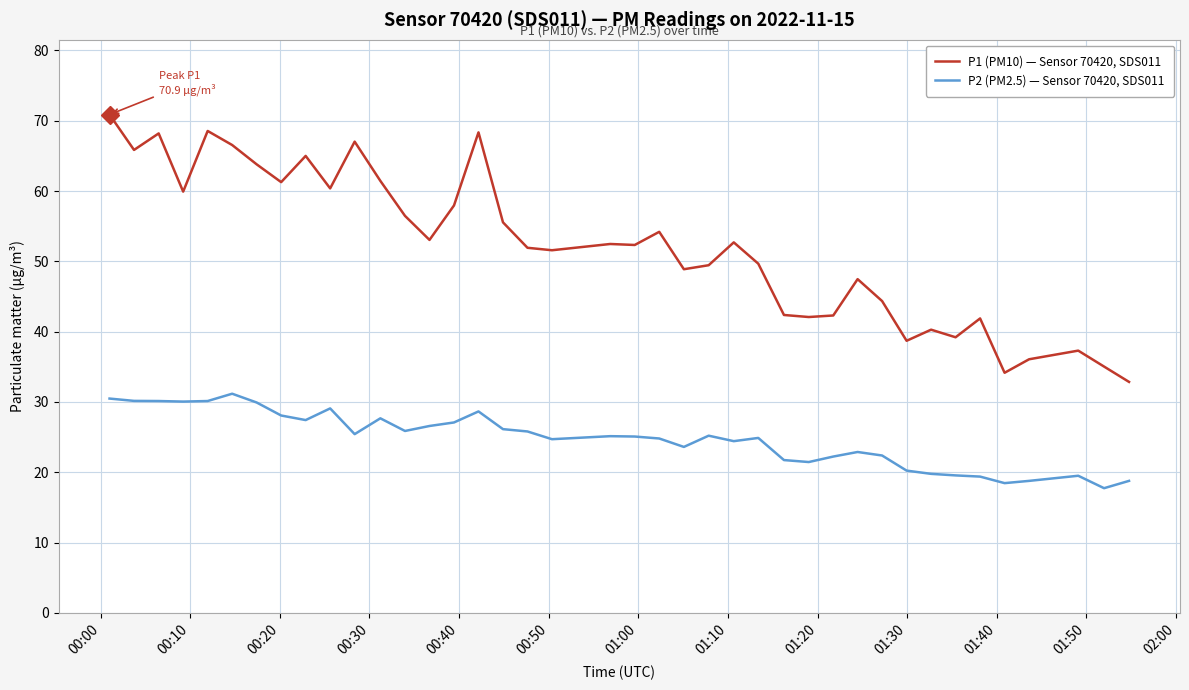

Which series has the widest spread of values?

P1 (PM10) — Sensor 70420, SDS011